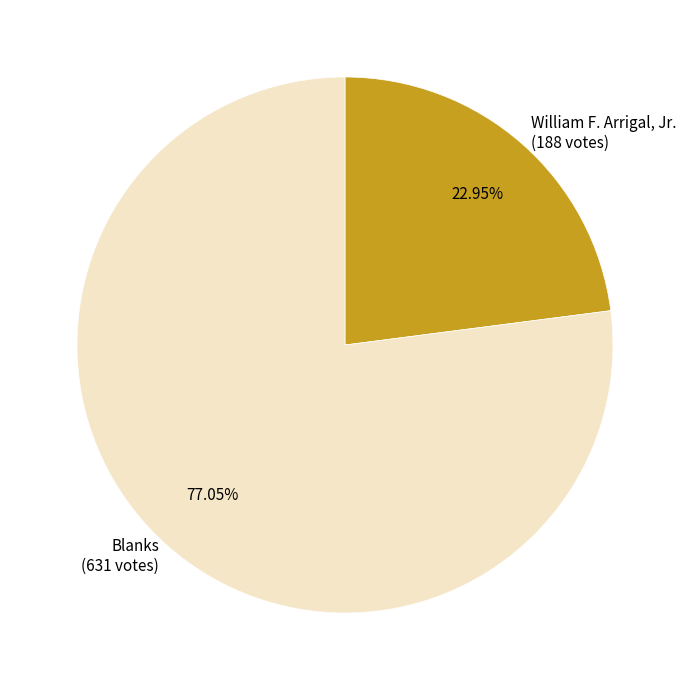

How many segments does this pie chart have?

2